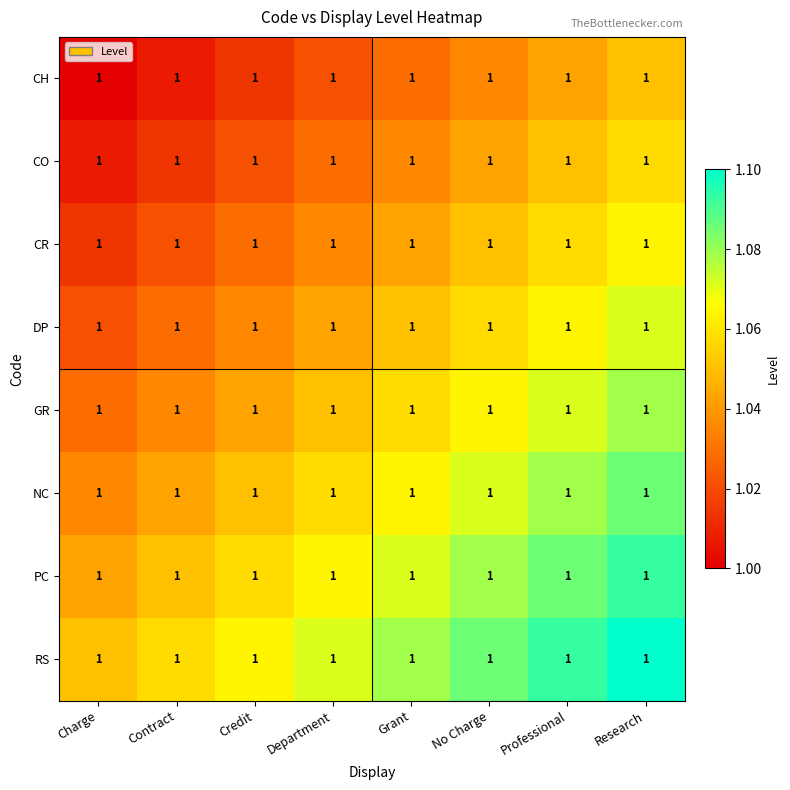

What is the sum of the PC values at Department and Professional?

2.1